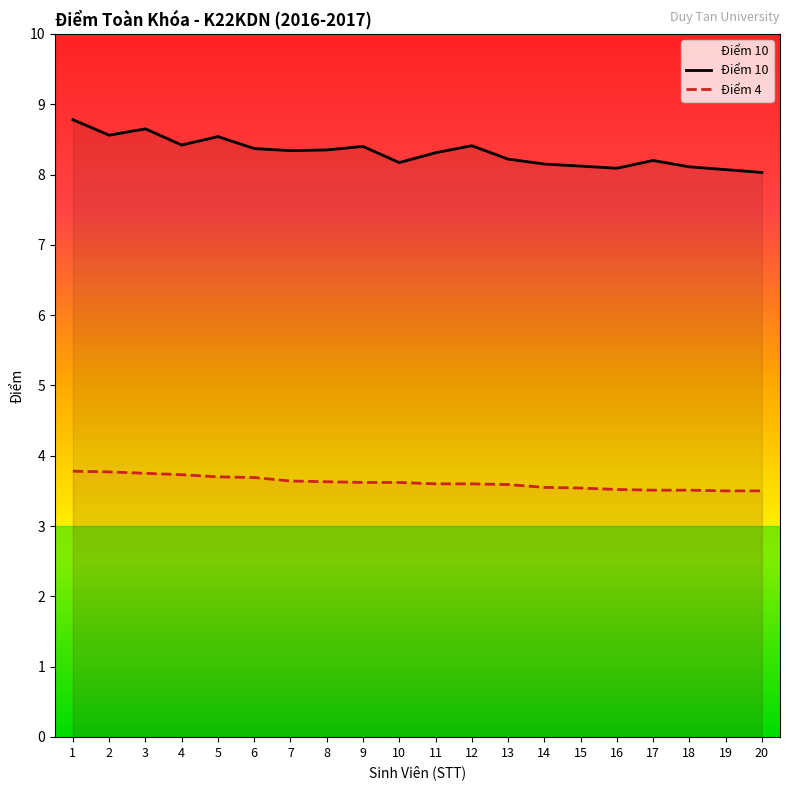

Reading left to right, list all the values displayed in this chart.

Điểm 10: 8.8	8.6	8.7	8.4	8.5	8.4	8.3	8.3	8.4	8.2	8.3	8.4	8.2	8.2	8.1	8.1	8.2	8.1	8.1	8.0
Điểm 4: 3.8	3.8	3.8	3.7	3.7	3.7	3.6	3.6	3.6	3.6	3.6	3.6	3.6	3.5	3.5	3.5	3.5	3.5	3.5	3.5